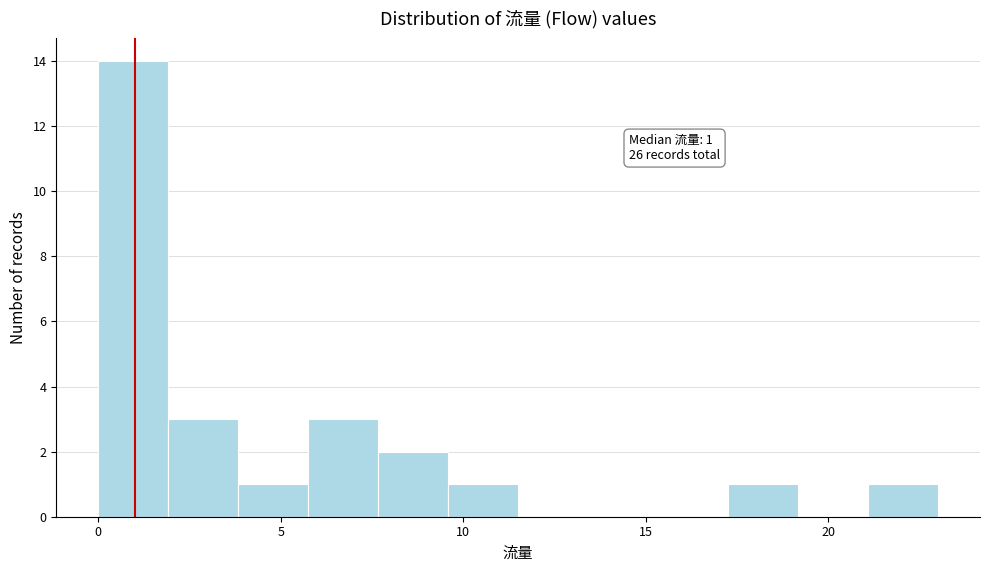

Around what value on the x-axis is the tallest bar? Give the approximate position of its centre, as read against the axis.

1.0